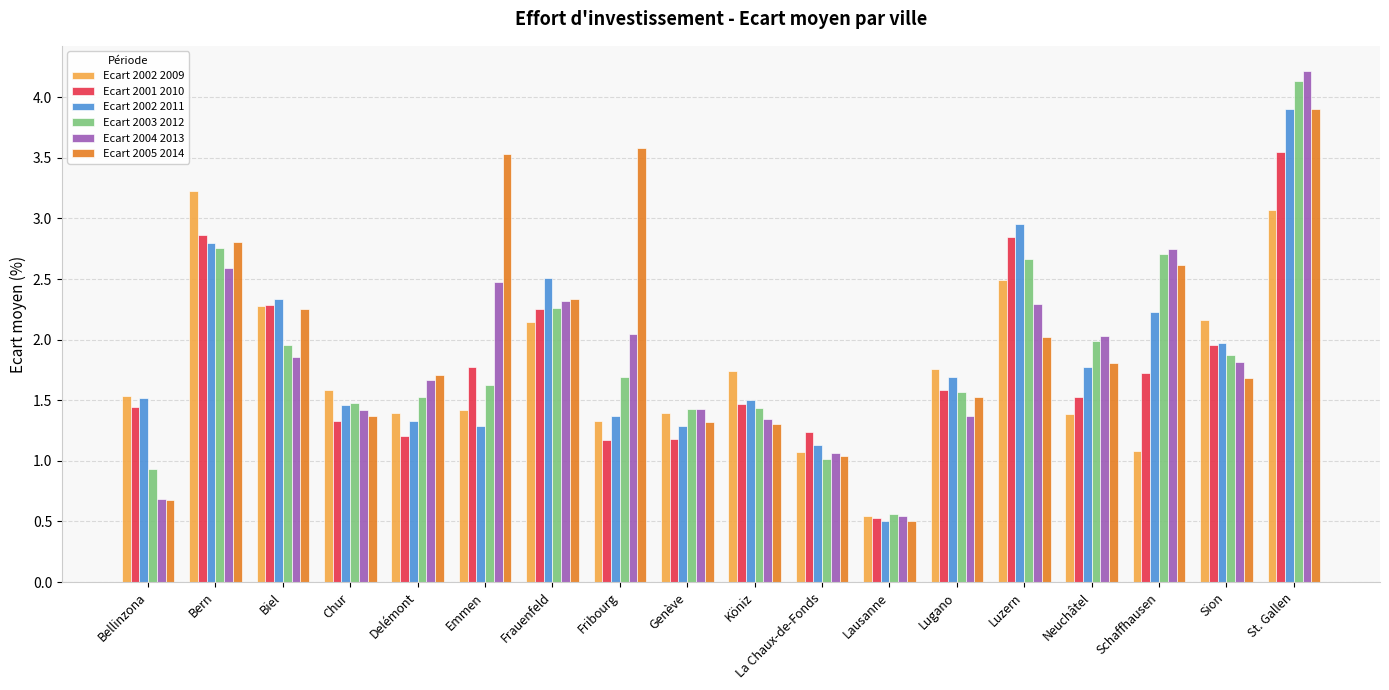

Where is Ecart 2005 2014 nearest to the value 2?

Luzern